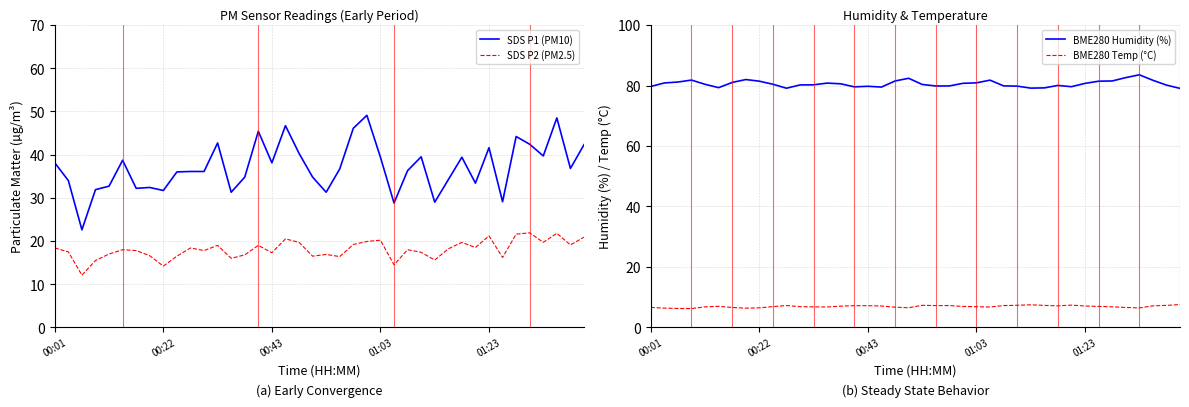

What value does the SDS P2 (PM2.5) series have at 18?

19.7